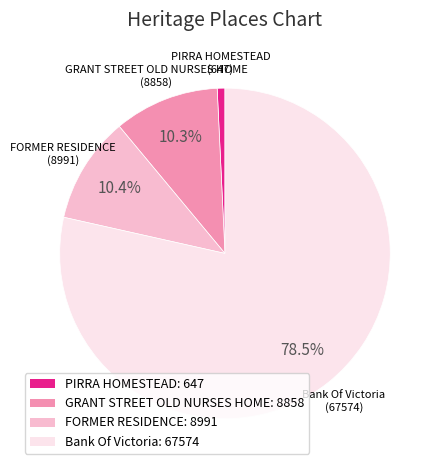

What is the total percentage of Bank Of Victoria: 67574 and GRANT STREET OLD NURSES HOME: 8858?

88.8%